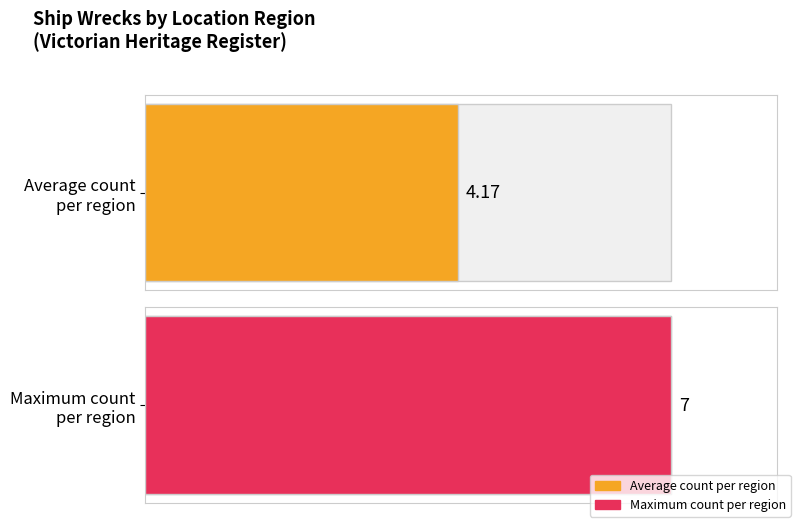

True or false: the data shows 1 at Other.

False